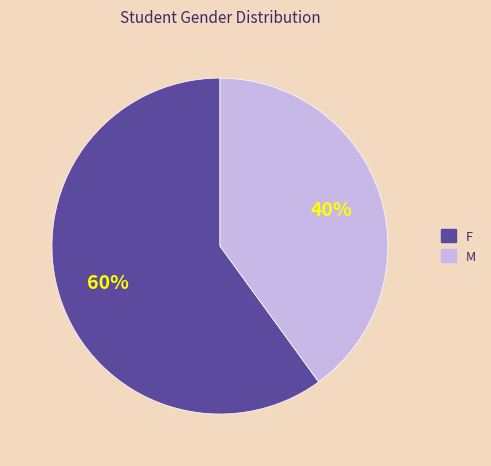

Combined, do F and M account for over 50%?

Yes